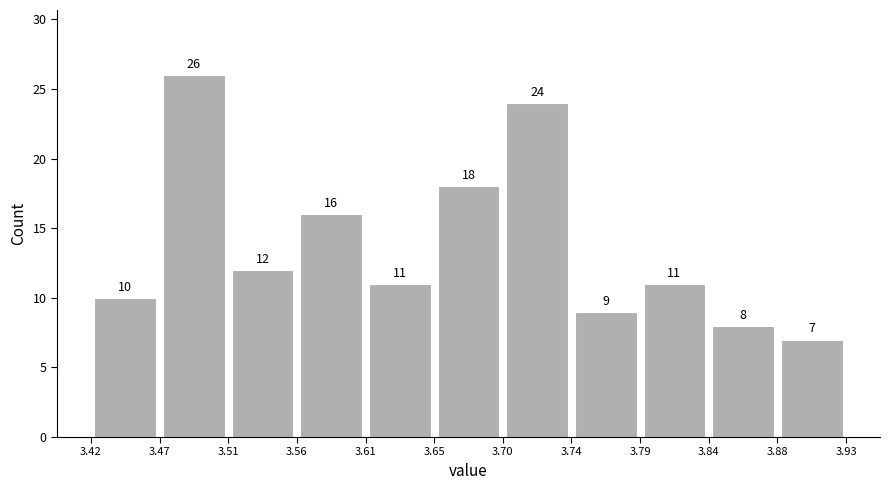

Reading left to right, transcribe this chart: for each bar, give the range it covers on the x-axis and its height.

3.42 to 3.47: 10
3.47 to 3.51: 26
3.51 to 3.56: 12
3.56 to 3.61: 16
3.61 to 3.65: 11
3.65 to 3.70: 18
3.70 to 3.74: 24
3.74 to 3.79: 9
3.79 to 3.84: 11
3.84 to 3.88: 8
3.88 to 3.93: 7